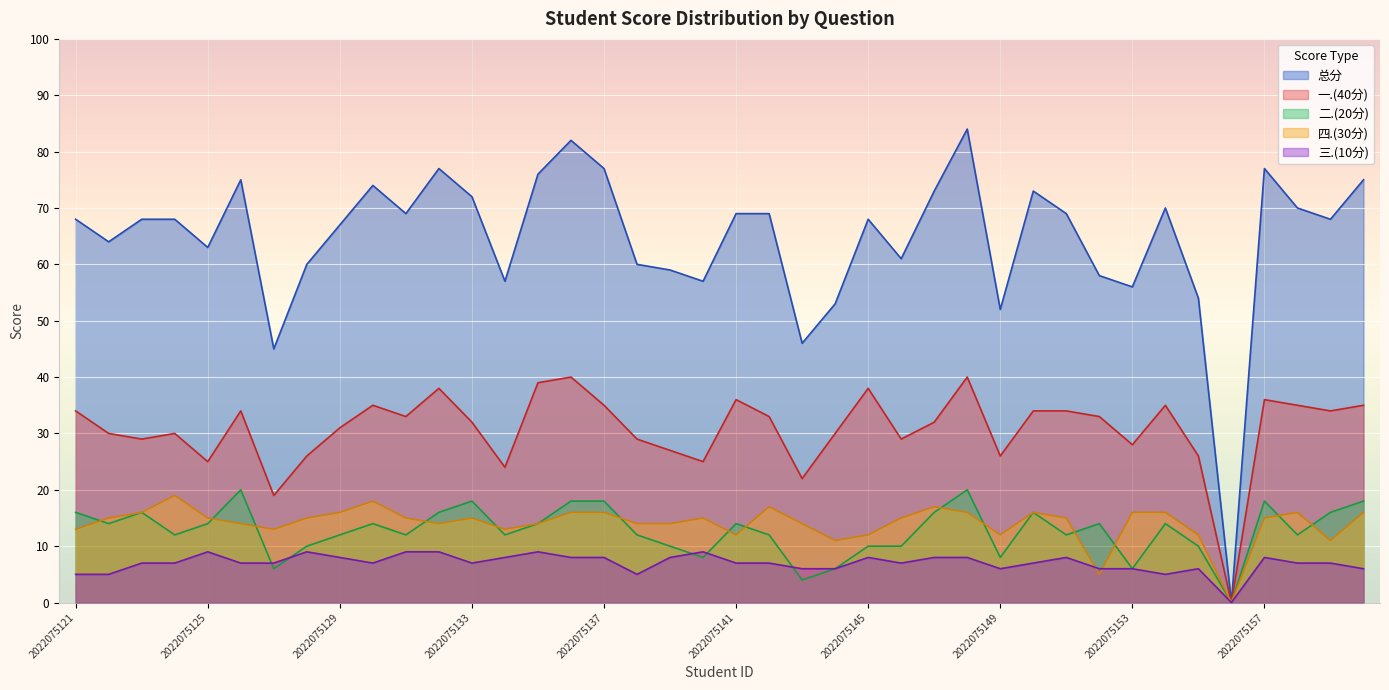

Rank the series by their maximum value, from highest to lowest.

总分, 一.(40分), 二.(20分), 四.(30分), 三.(10分)